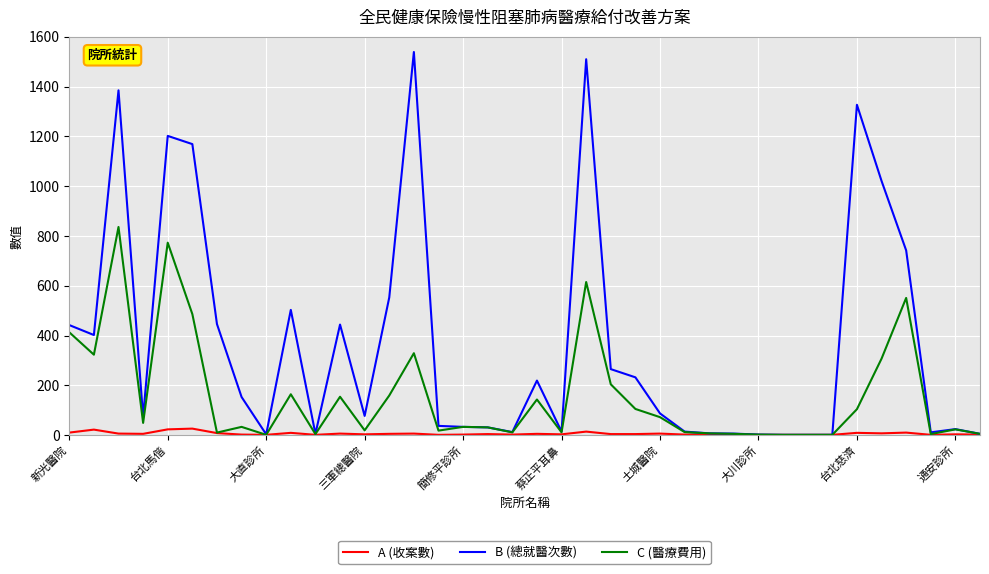

What are all the series names shown in the legend?

A (收案數), B (總就醫次數), C (醫療費用)